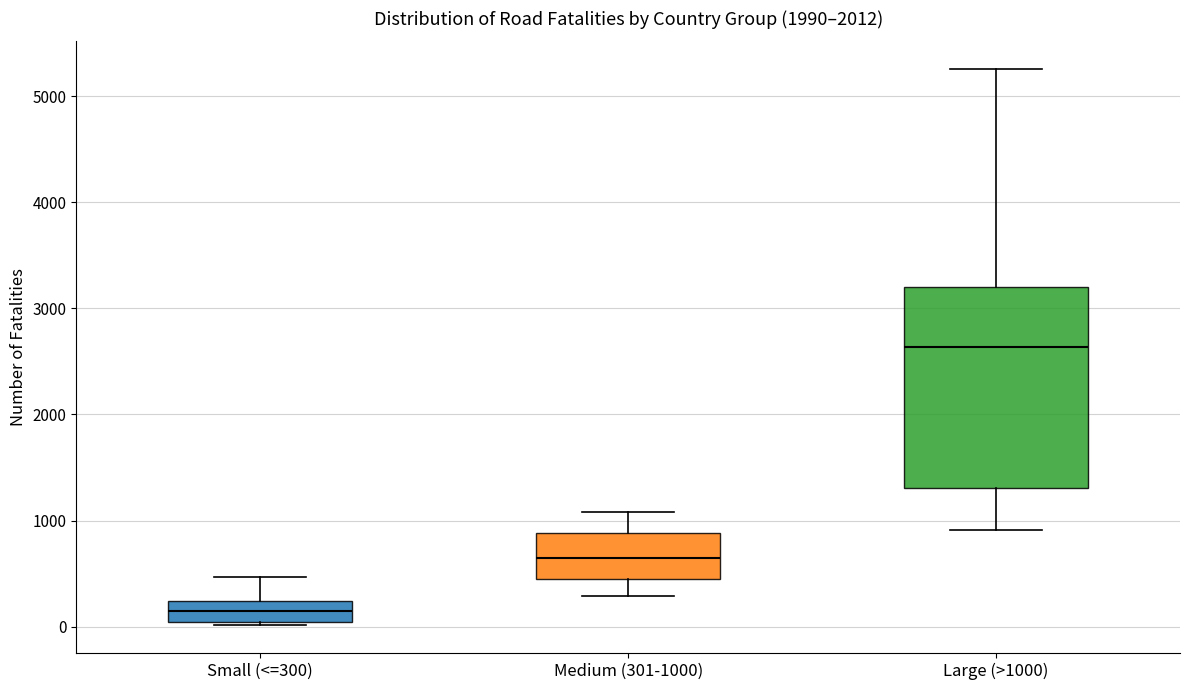

Reading left to right, transcribe this box plot: for each box, give where its median line is, the range the box spans, and where its two whiskers end, as read against the y-axis. The values are not printed on the chart, so give them approximately, as read against the axis.

Small (<=300): median 100, box 0 to 200, whiskers 0 (just below the box's lower edge) to 500
Medium (301-1000): median 700, box 400 to 900, whiskers 300 to 1100
Large (>1000): median 2600, box 1300 to 3200, whiskers 900 to 5300